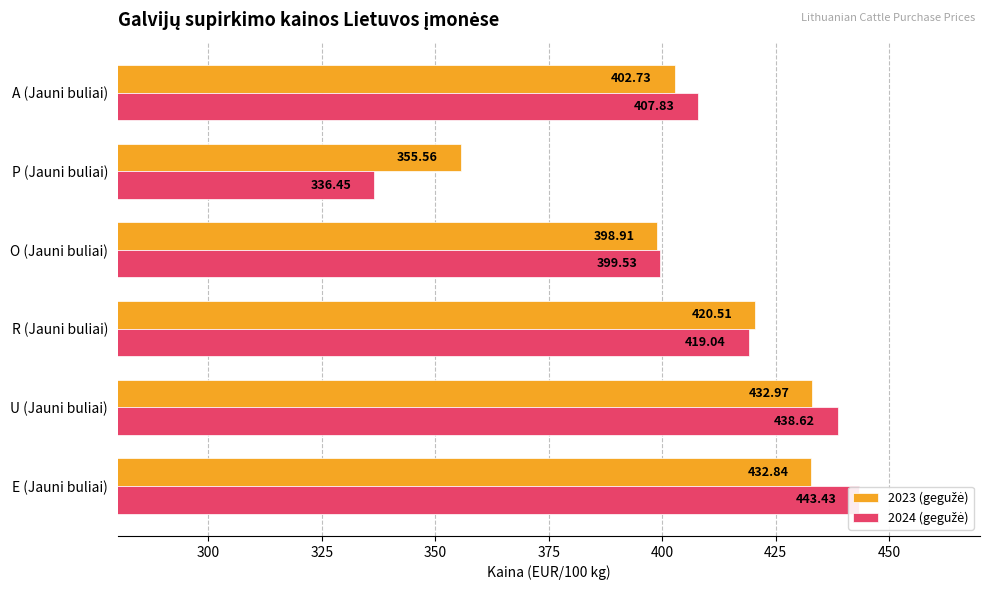

What is the highest value of the 2024 (gegužė) series?

443.4